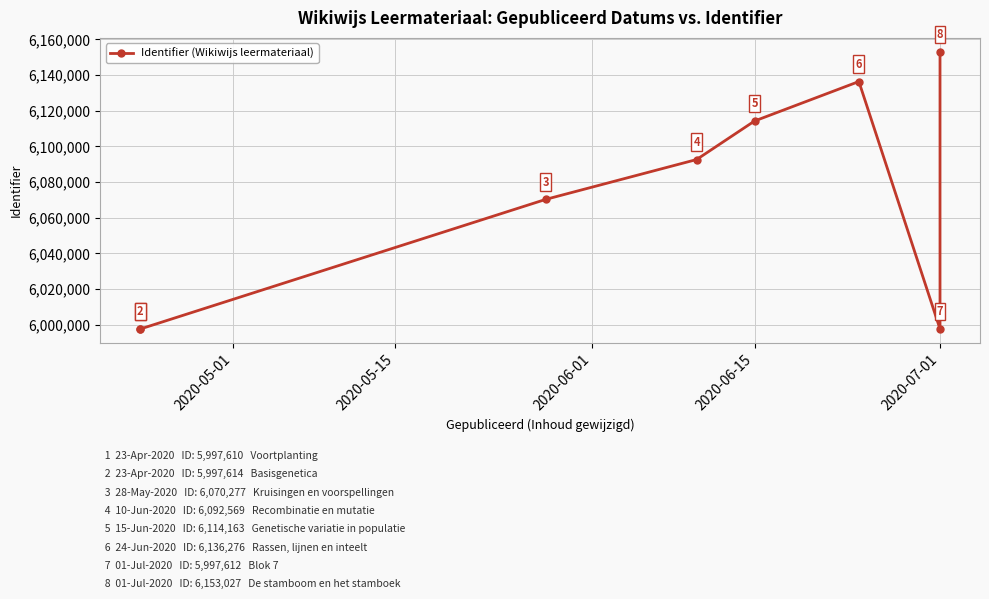

Reading right to left, list all the values displayed in this chart.

6153027	5997612	6136276	6114163	6092569	6070277	5997614	5997610